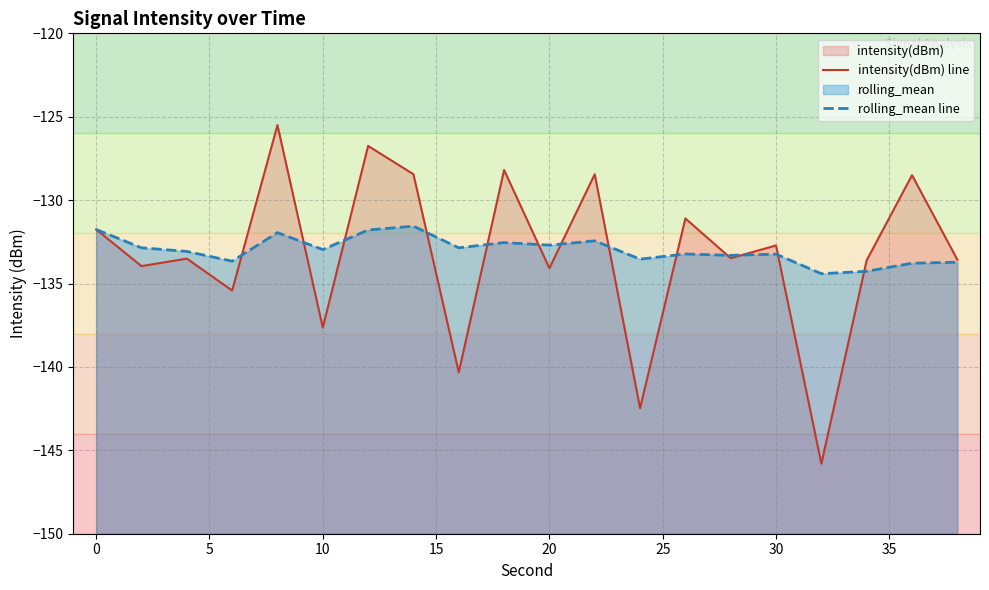

How many values in the rolling_mean line series exceed -132?

4